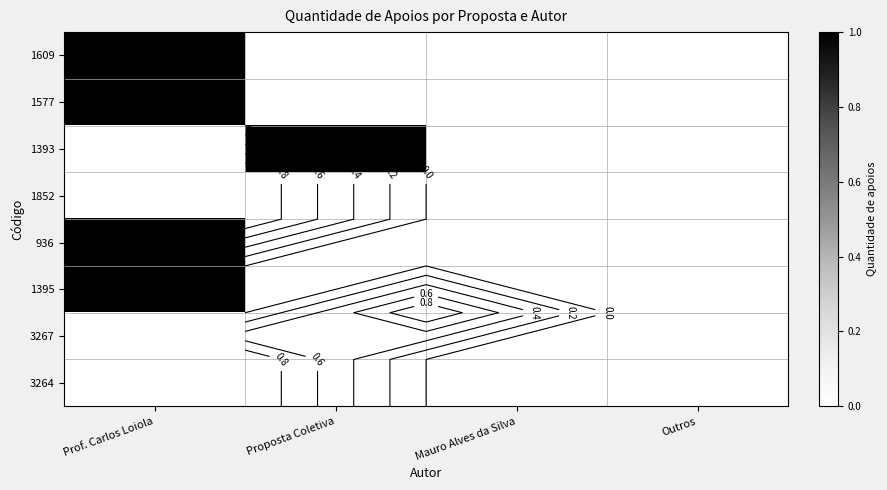

How many values in 1577 are above zero?

1